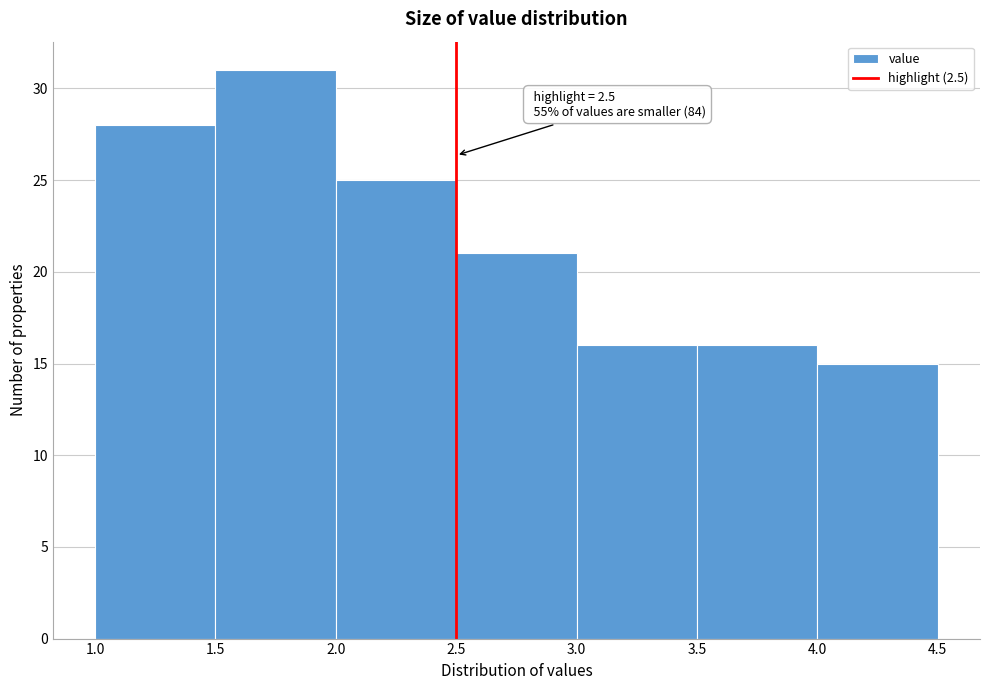

Over which range of the x-axis is the bar tallest?

1.5 to 2.0